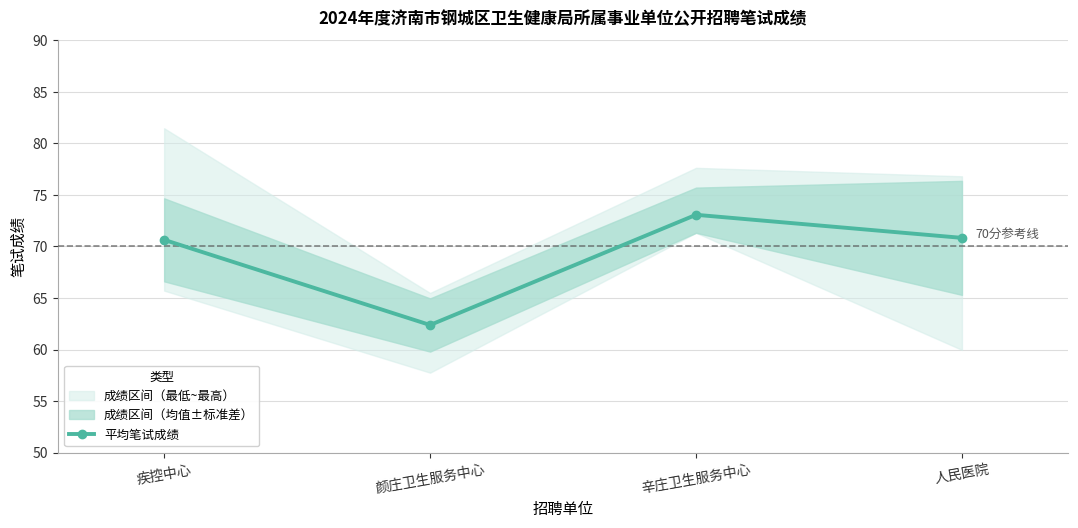

Approximately how many times larger is the value at 颜庄卫生服务中心 compared to 人民医院?

0.9